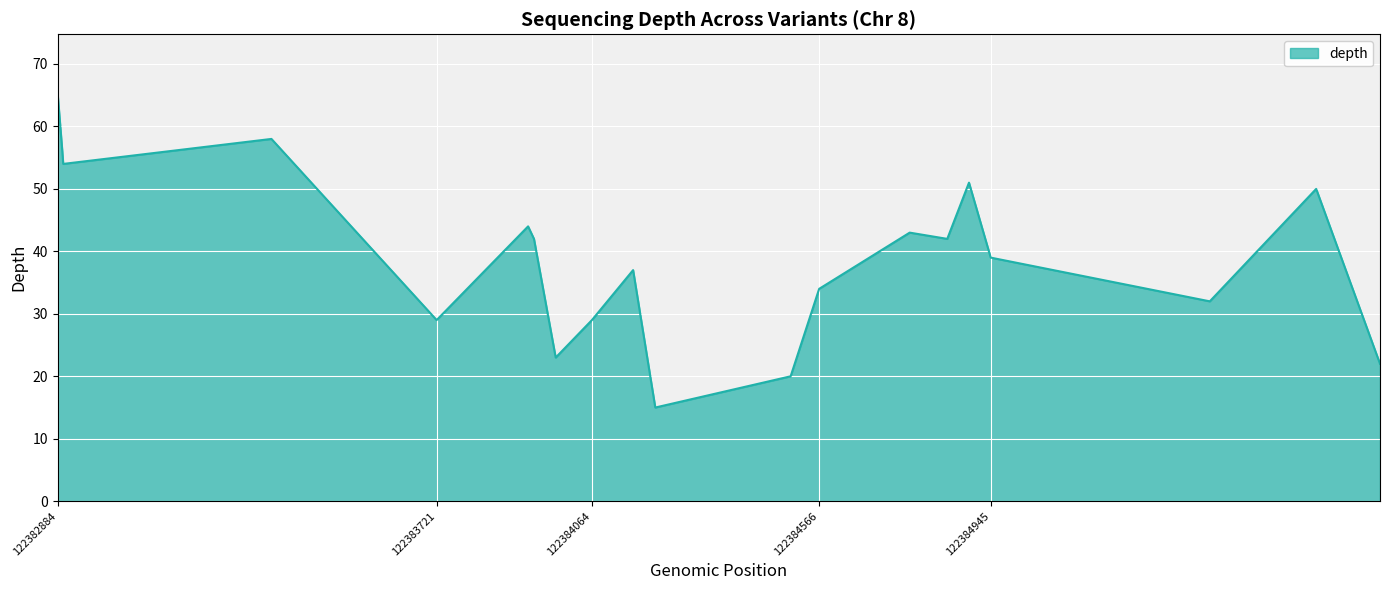

What is the minimum value shown in the chart?

15